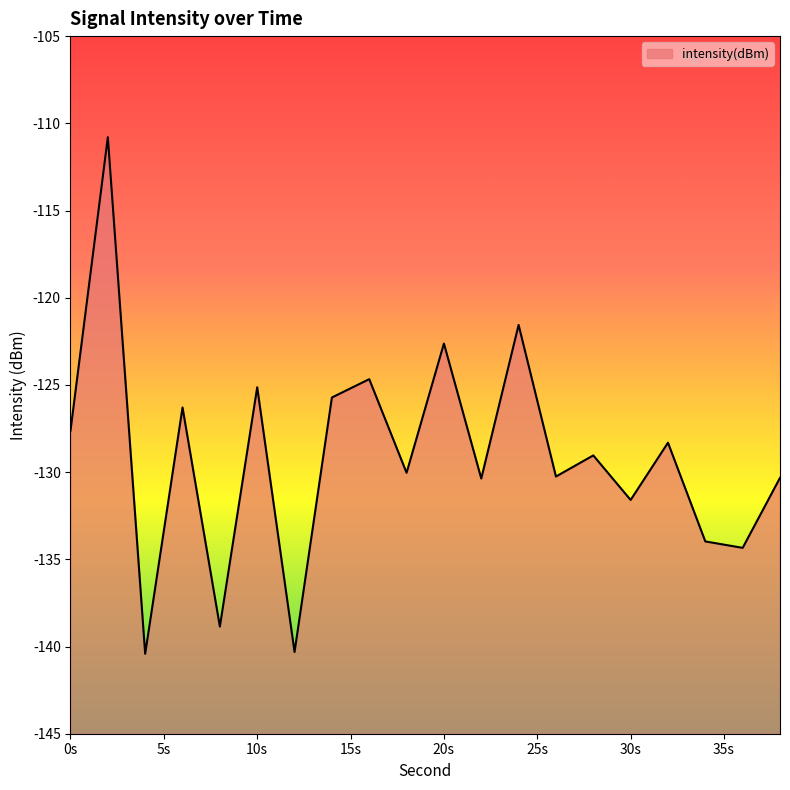

What is the average value?

-129.1